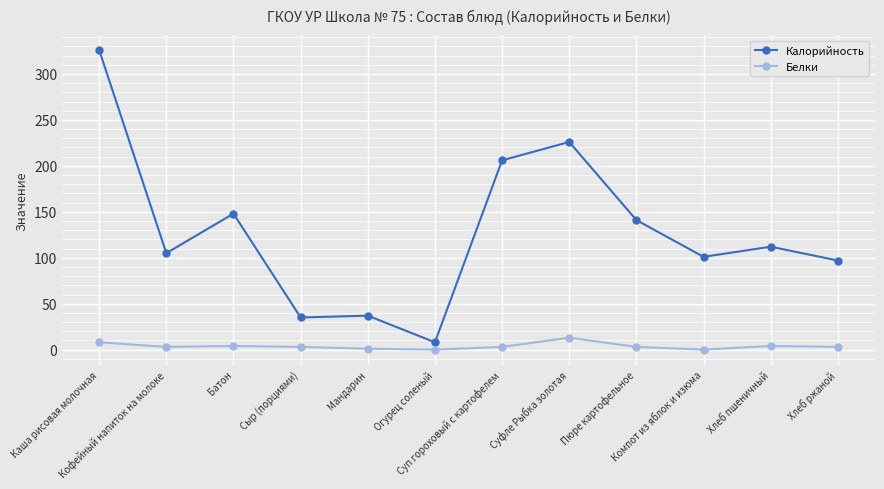

At which label is Калорийность closest to 167?

Батон